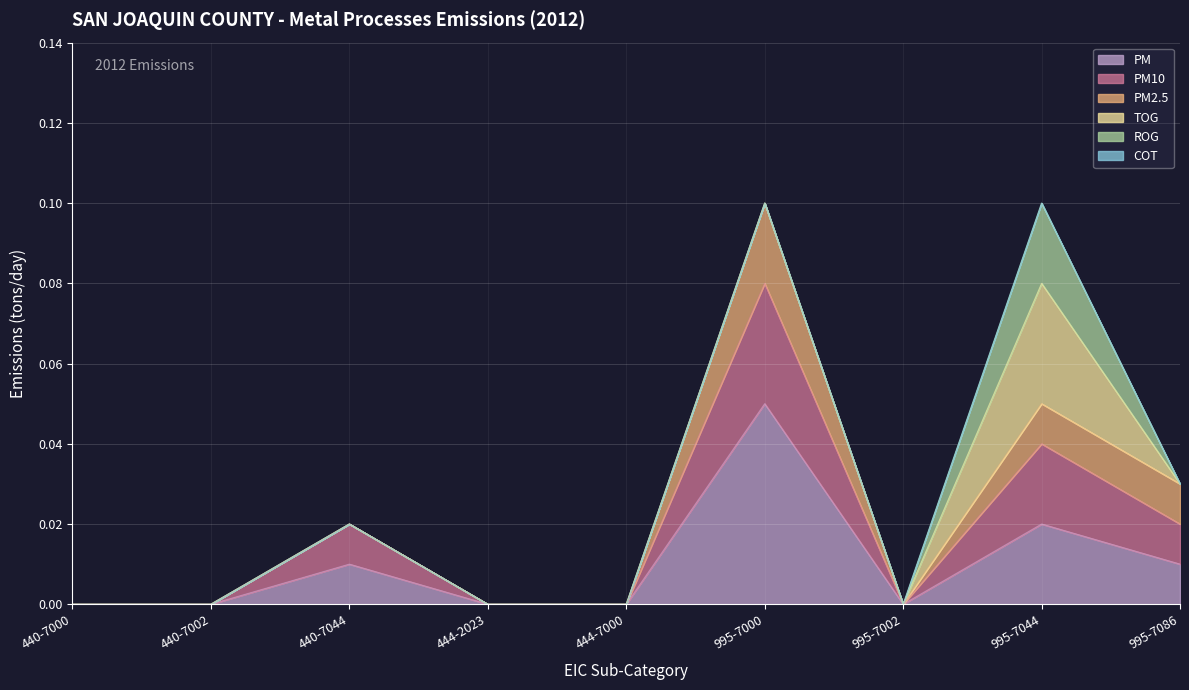

At which category does the chart reach its peak across all series?

995-7000